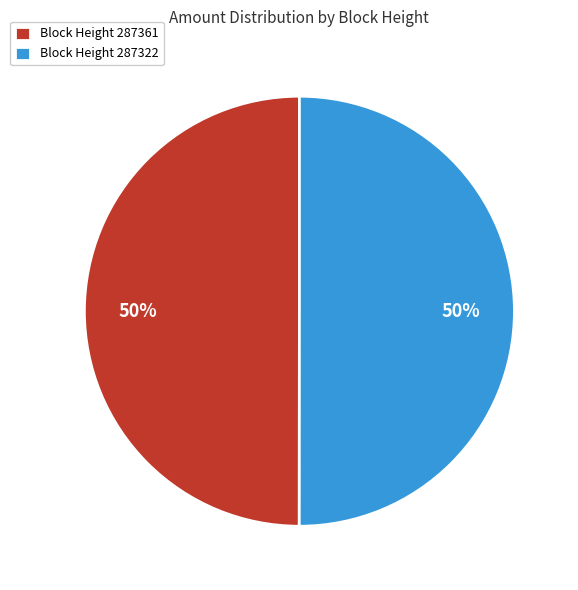

How many segments does this pie chart have?

2